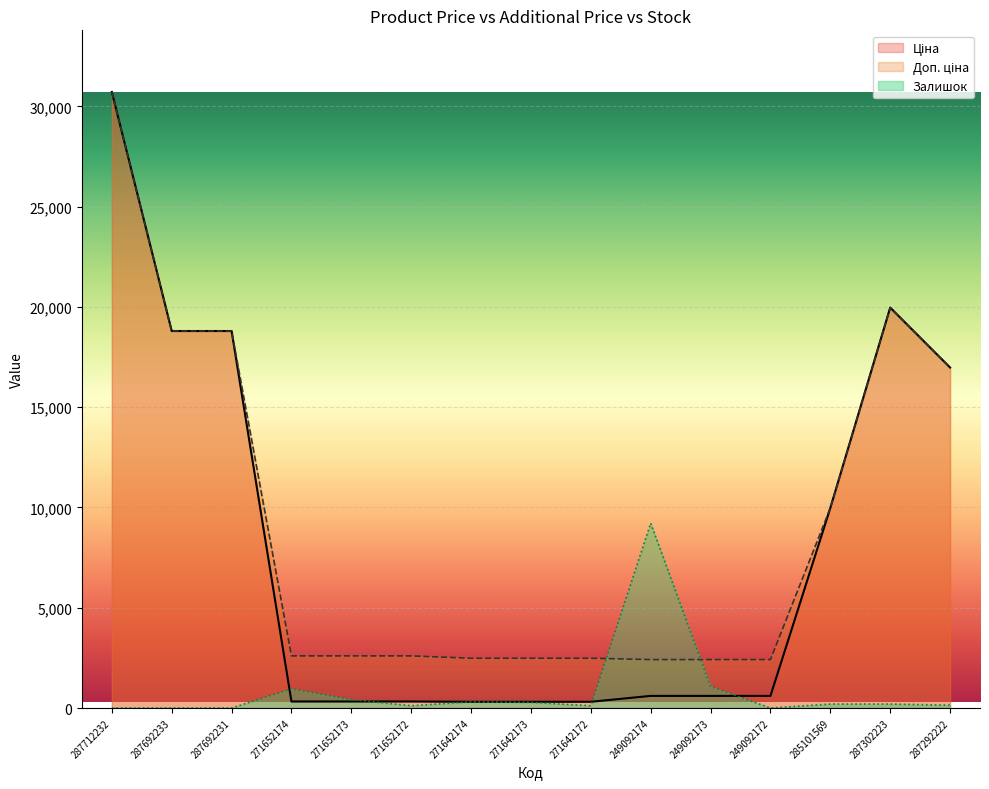

What is the total value across all series at 271652172?

3035.5